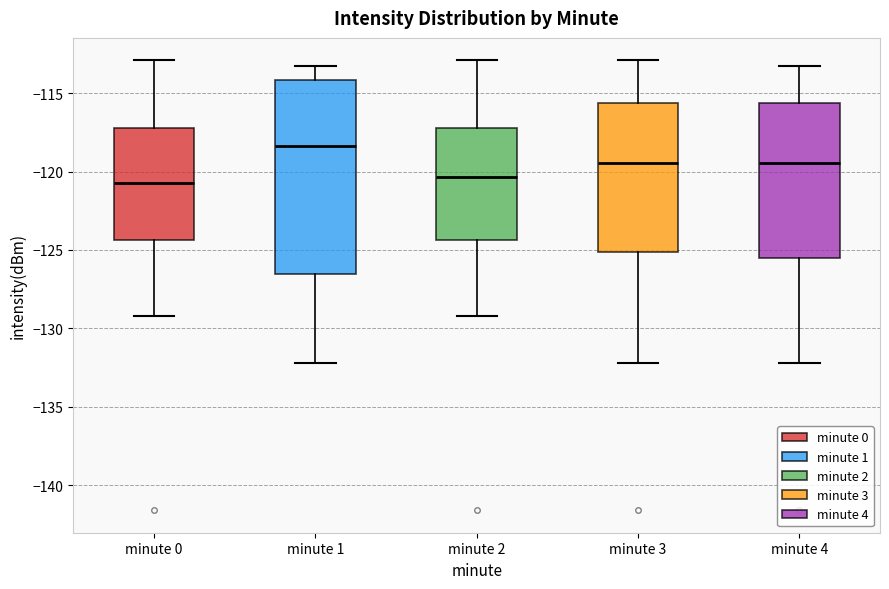

Where is the lower edge of the box for minute 1 on the y-axis? The values are not printed on the chart, so give them approximately, as read against the axis.

-126.5